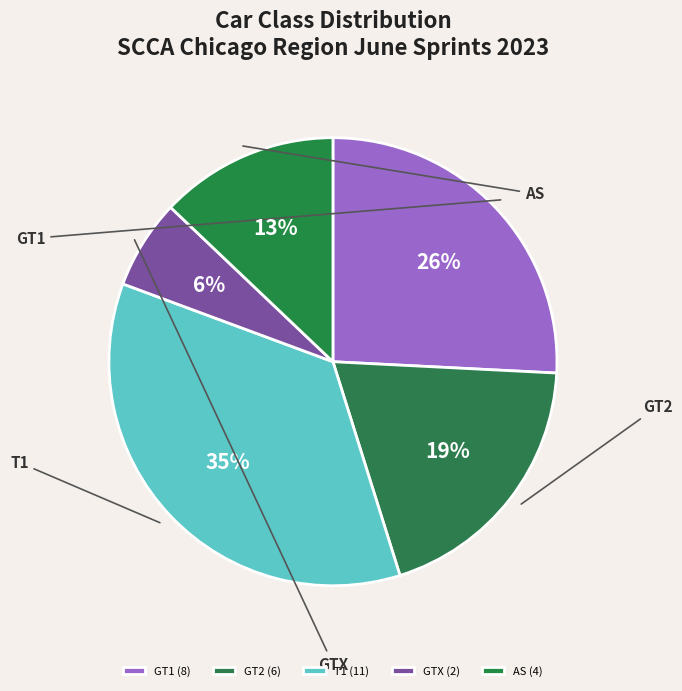

Combined, do GT2 and AS account for over 50%?

No